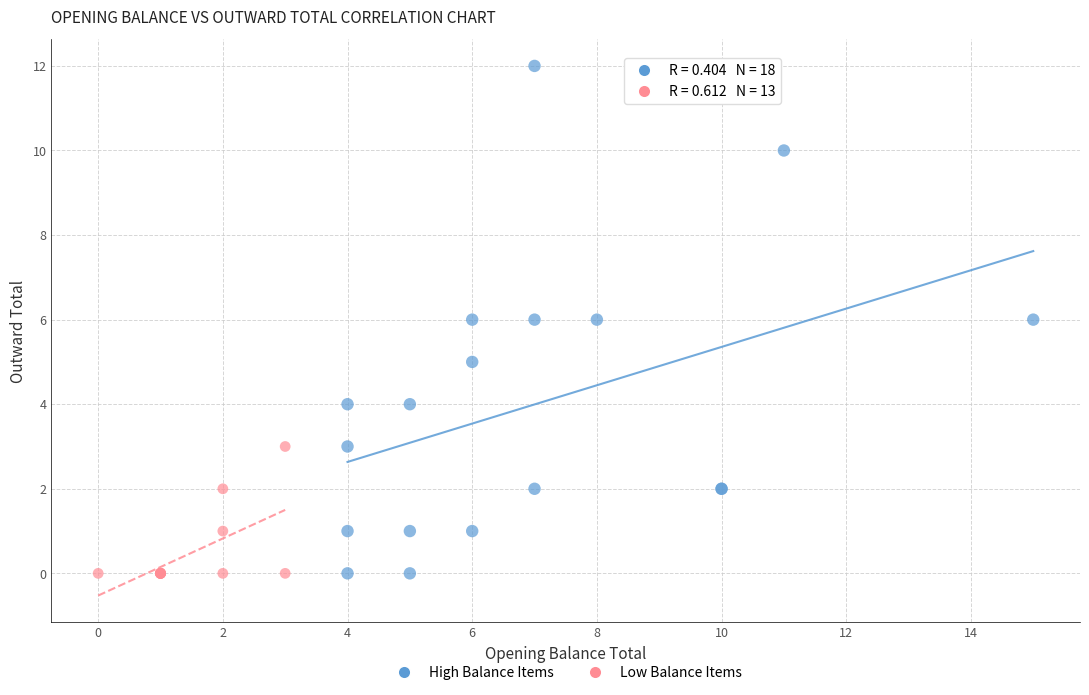

Which series has the widest spread of Y values?

High Balance Items